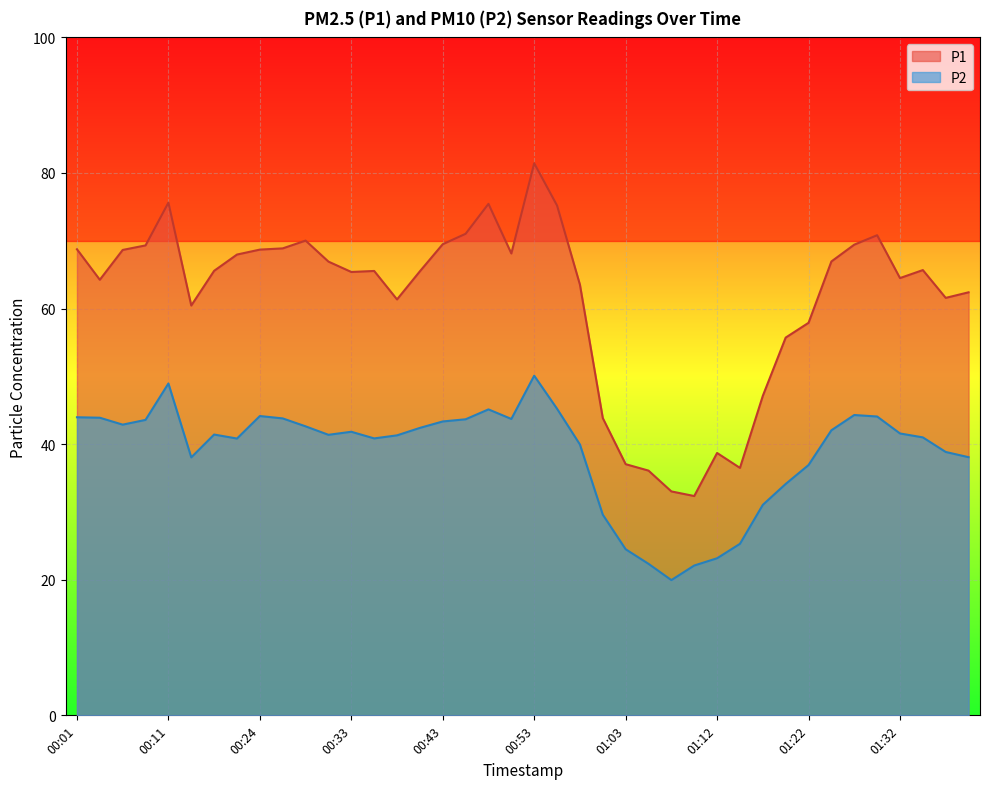

How many interior local valleys does the P2 series have?

7